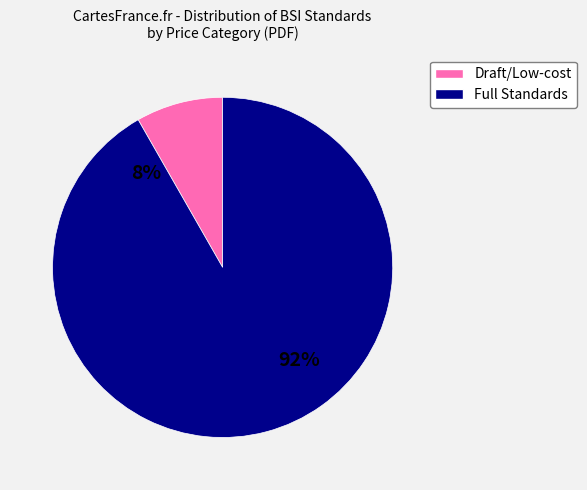

Does 31 represent more than half of the total?

No